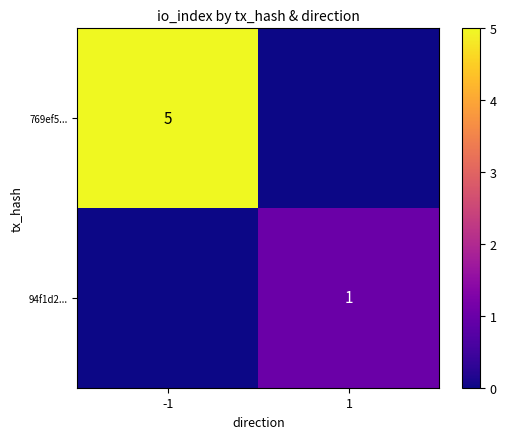

The 94f1d2... series shows 2 at 1. True or false?

False